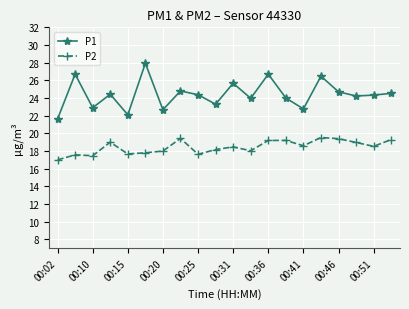

What is the lowest value of the P2 series?

17.0